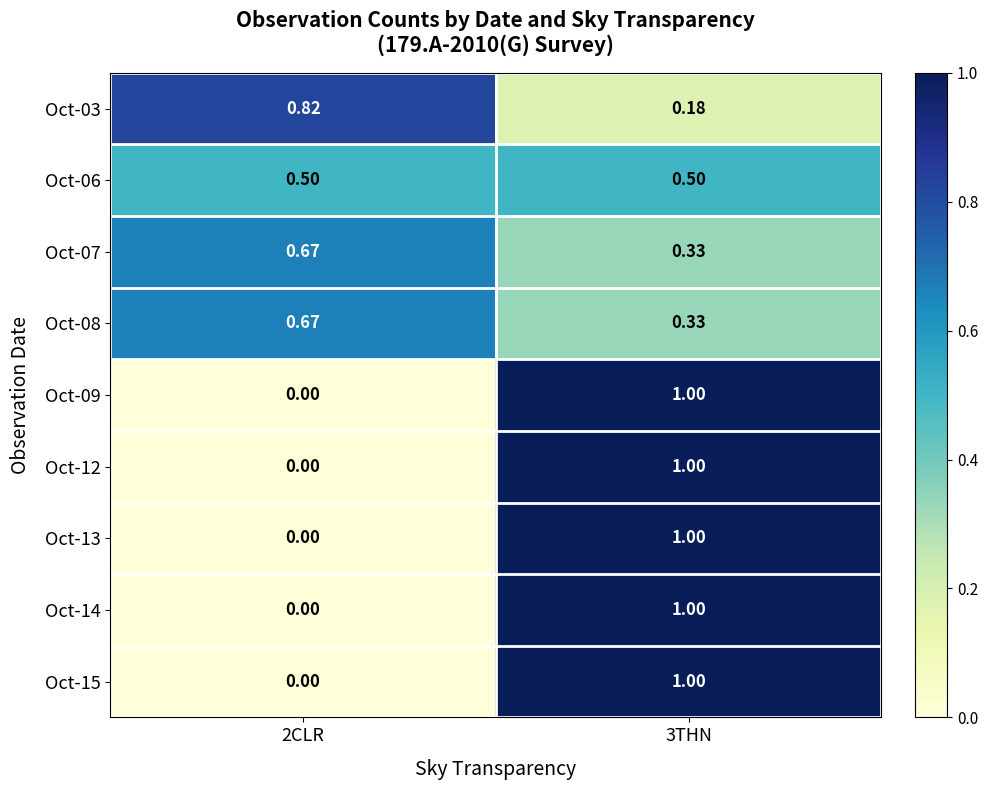

Is the value of Oct-15 at 3THN greater than the value of Oct-07 at 3THN?

Yes